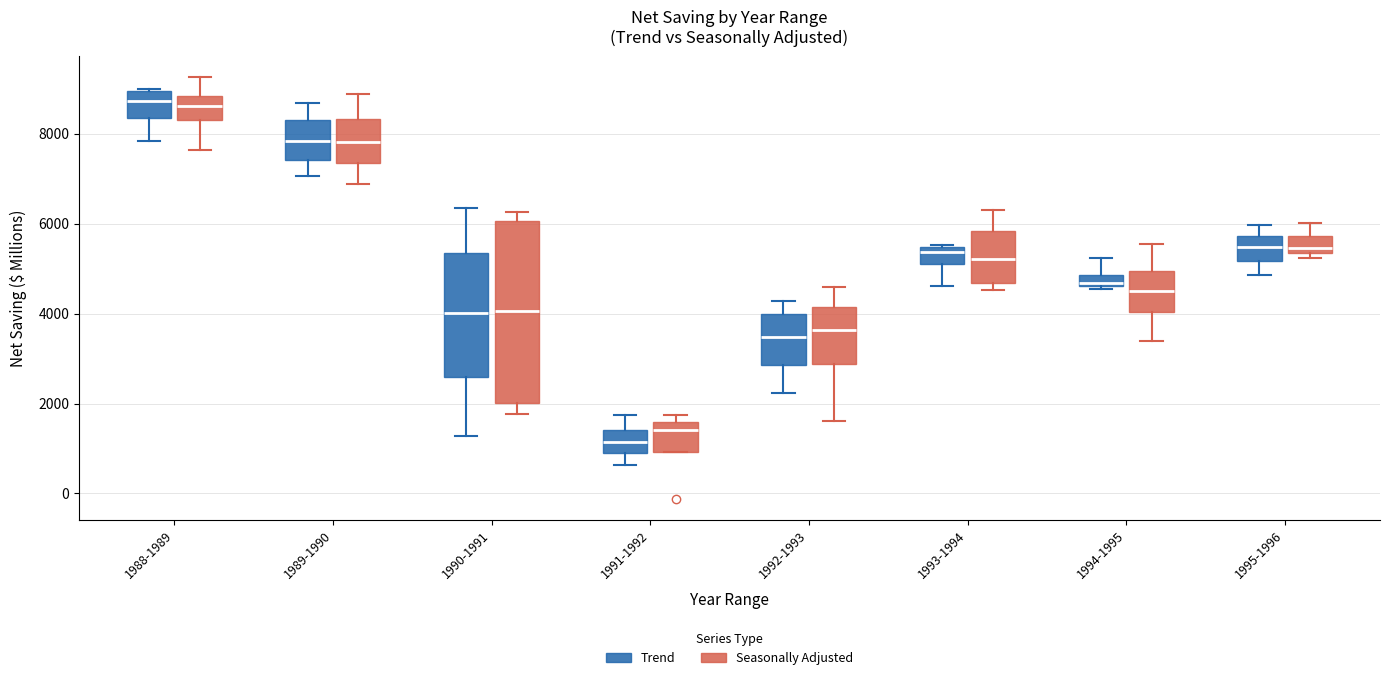

Comparing the boxes themselves (not the whiskers), which one is the tallest?

1990-1991 (Seasonally Adjusted)